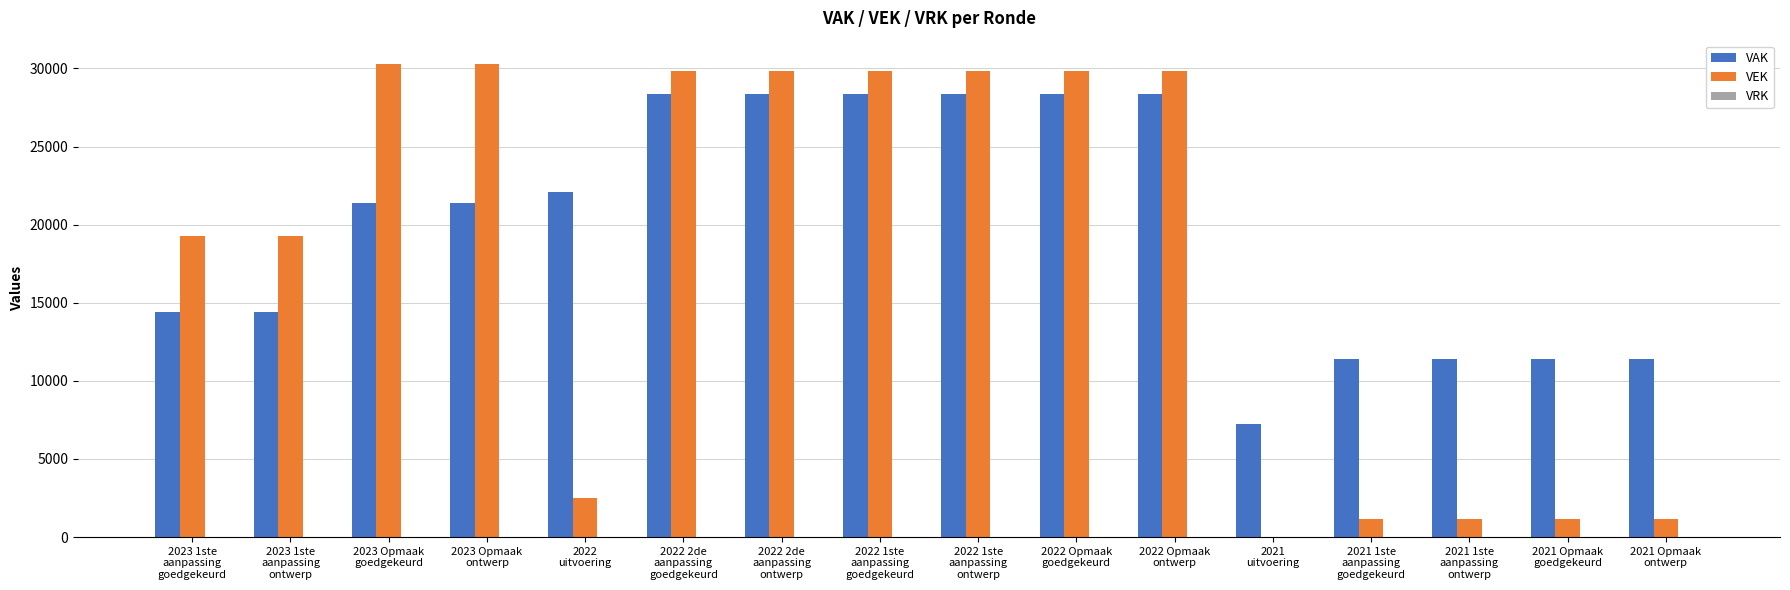

Count the number of categories in the chart.

16